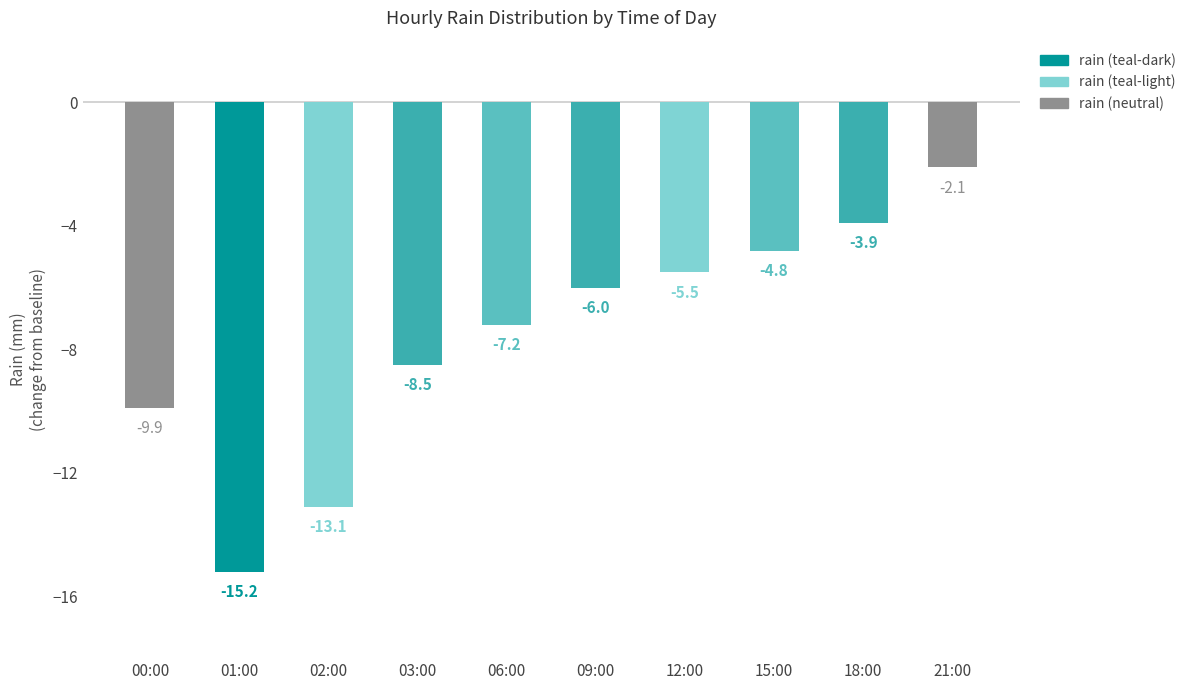

Reading left to right, extract all data points from this chart.

-9.9	-15.2	-13.1	-8.5	-7.2	-6.0	-5.5	-4.8	-3.9	-2.1